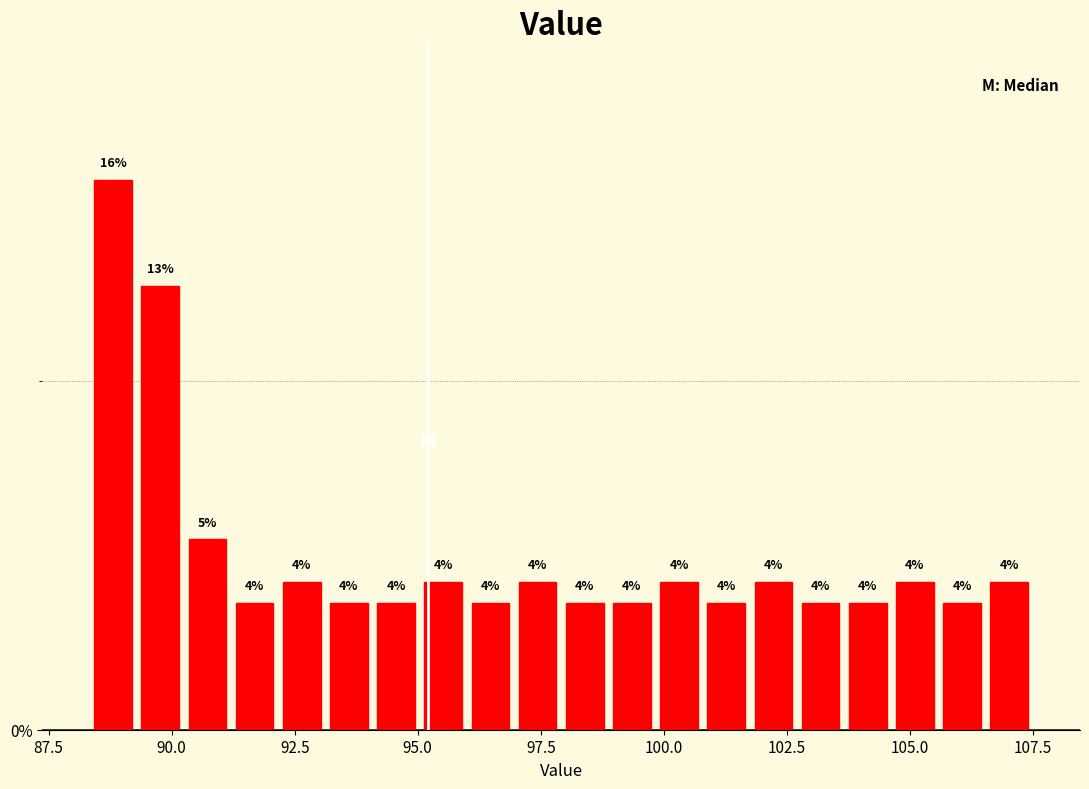

Around what value on the x-axis is the tallest bar? Give the approximate position of its centre, as read against the axis.

89.0